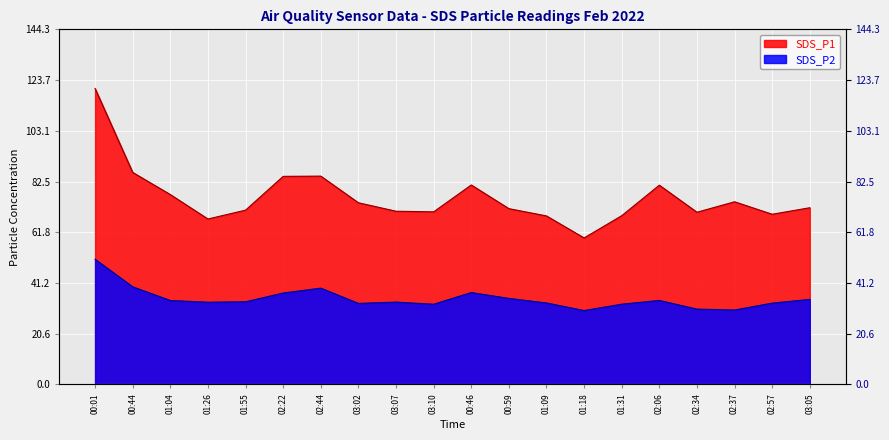

What position from the right is 03:05?

1